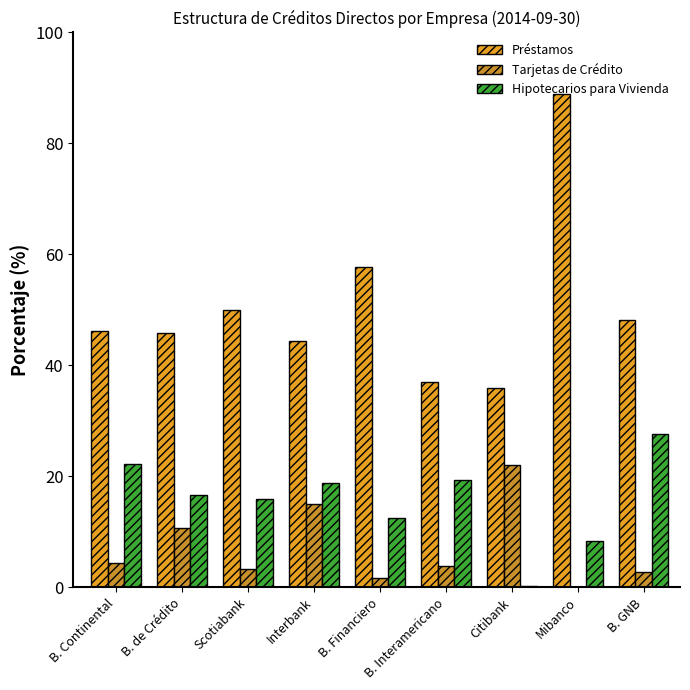

Read the Préstamos value at Scotiabank.

50.0